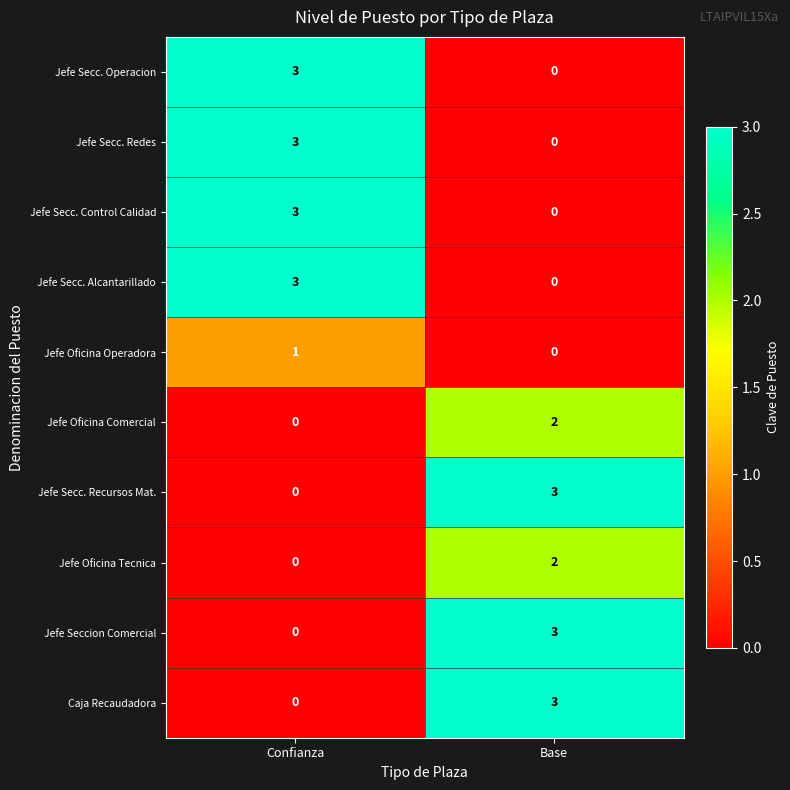

Rank the categories by Jefe Seccion Comercial value from highest to lowest.

Base, Confianza